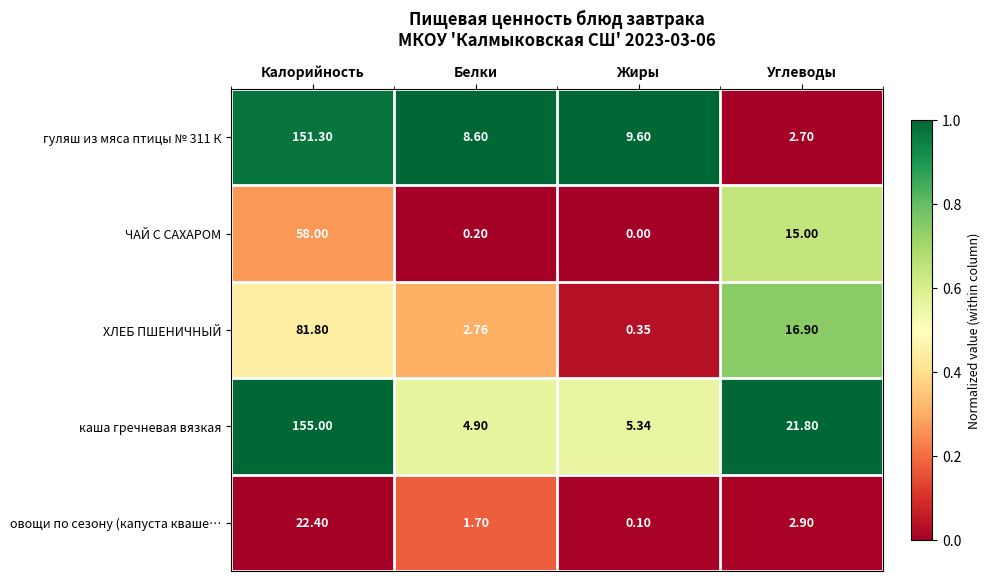

Which series changed the most between Белки and Жиры?

ХЛЕБ ПШЕНИЧНЫЙ